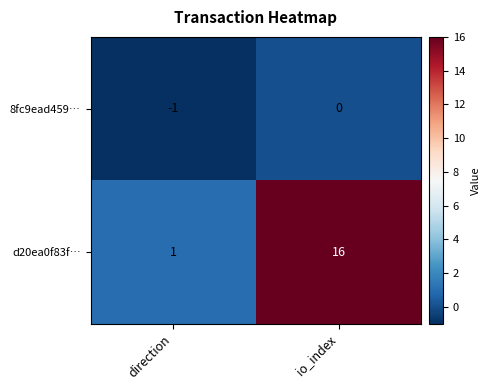

How many series are shown in this chart?

2